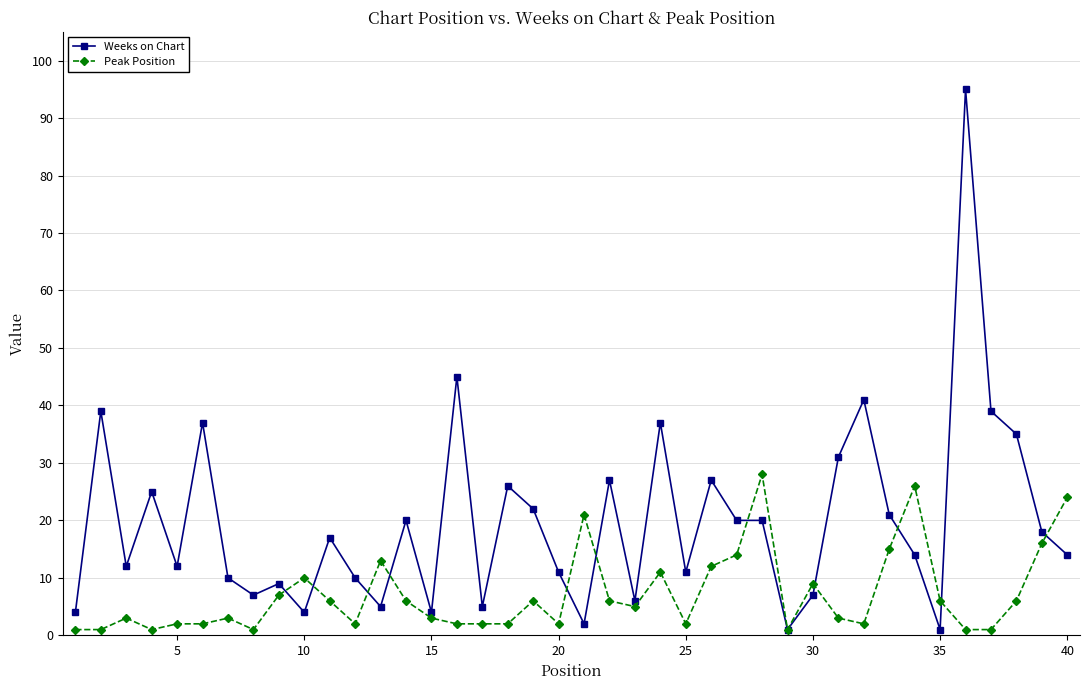

List the series in order of their peak value, lowest first.

Peak Position, Weeks on Chart